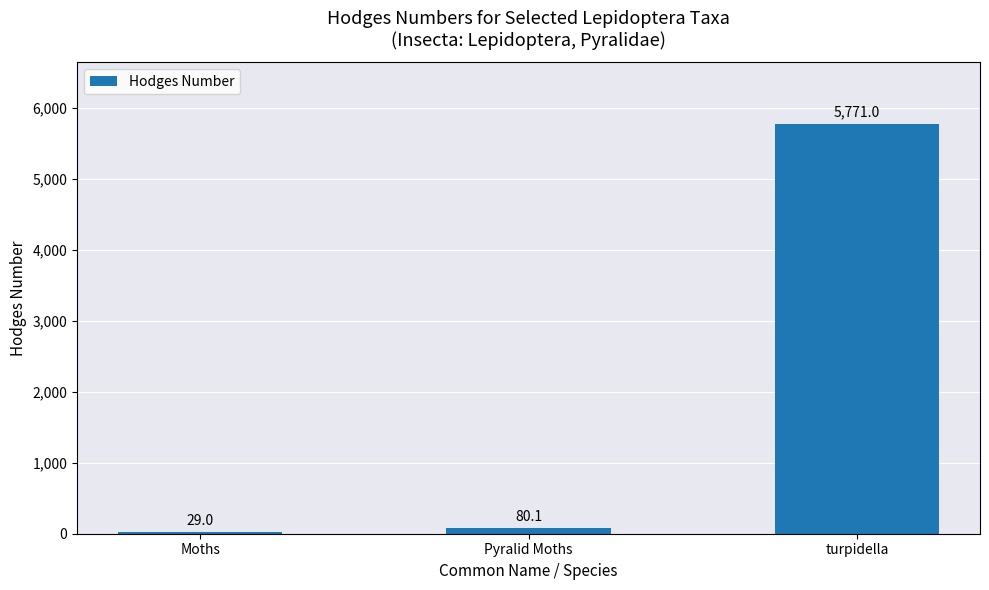

List the labels in order of value, smallest first.

Moths, Pyralid Moths, turpidella